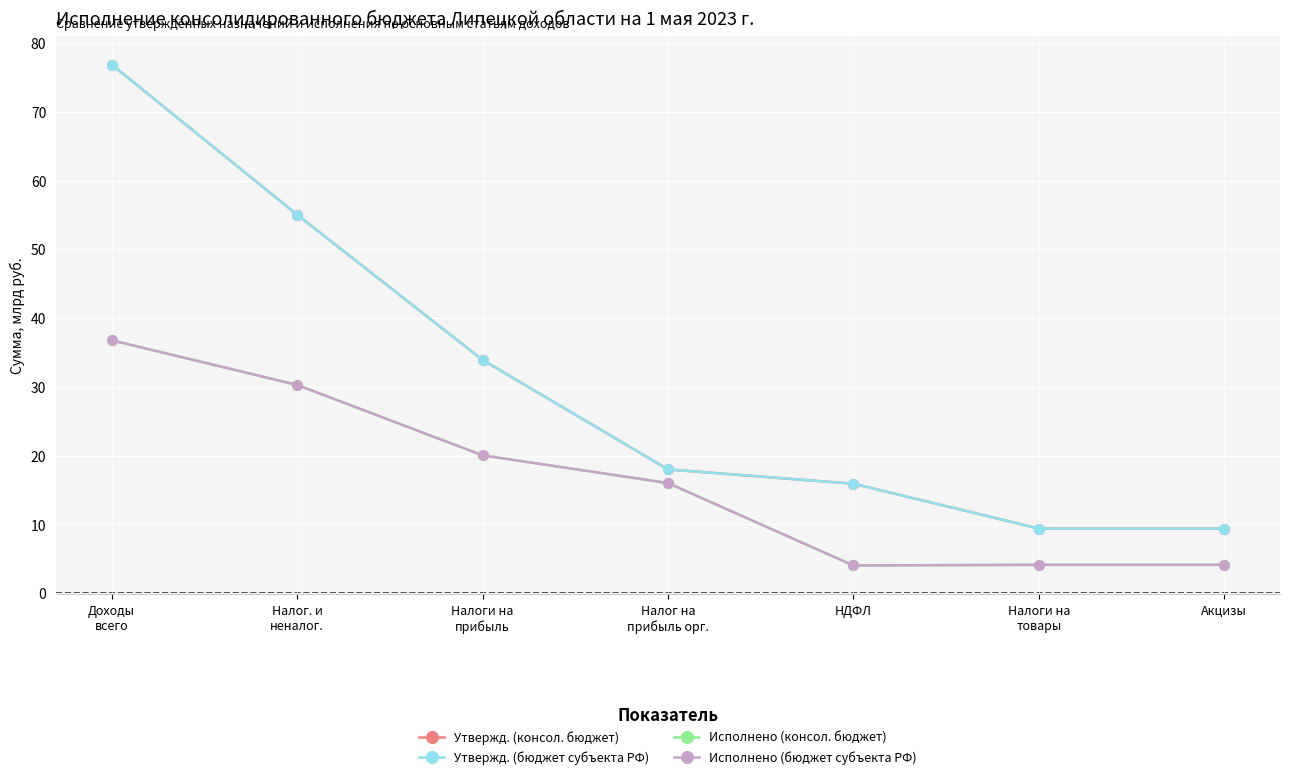

Does the chart have visible grid lines?

Yes